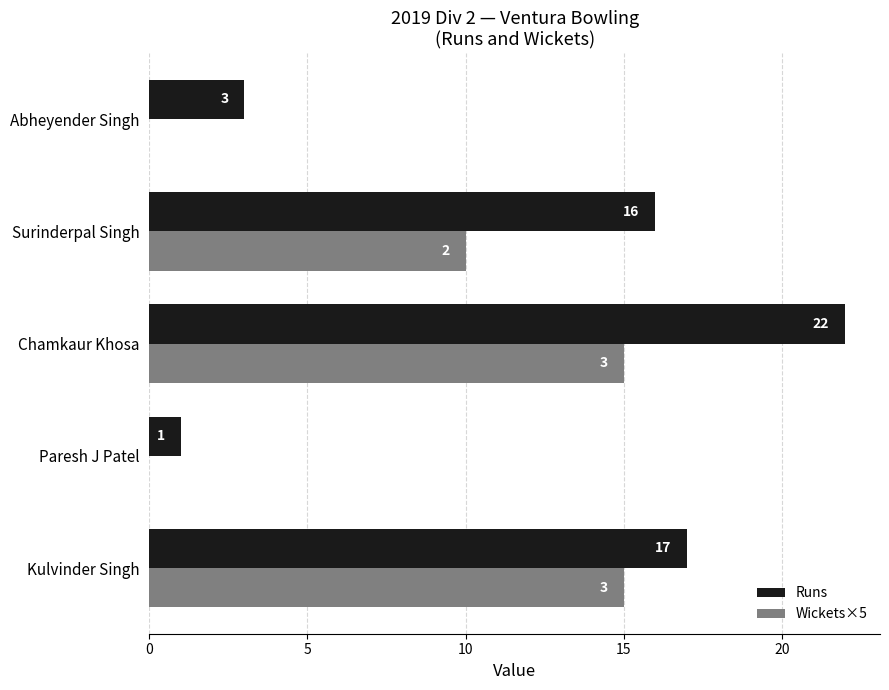

At which label is Runs closest to 11?

Surinderpal Singh